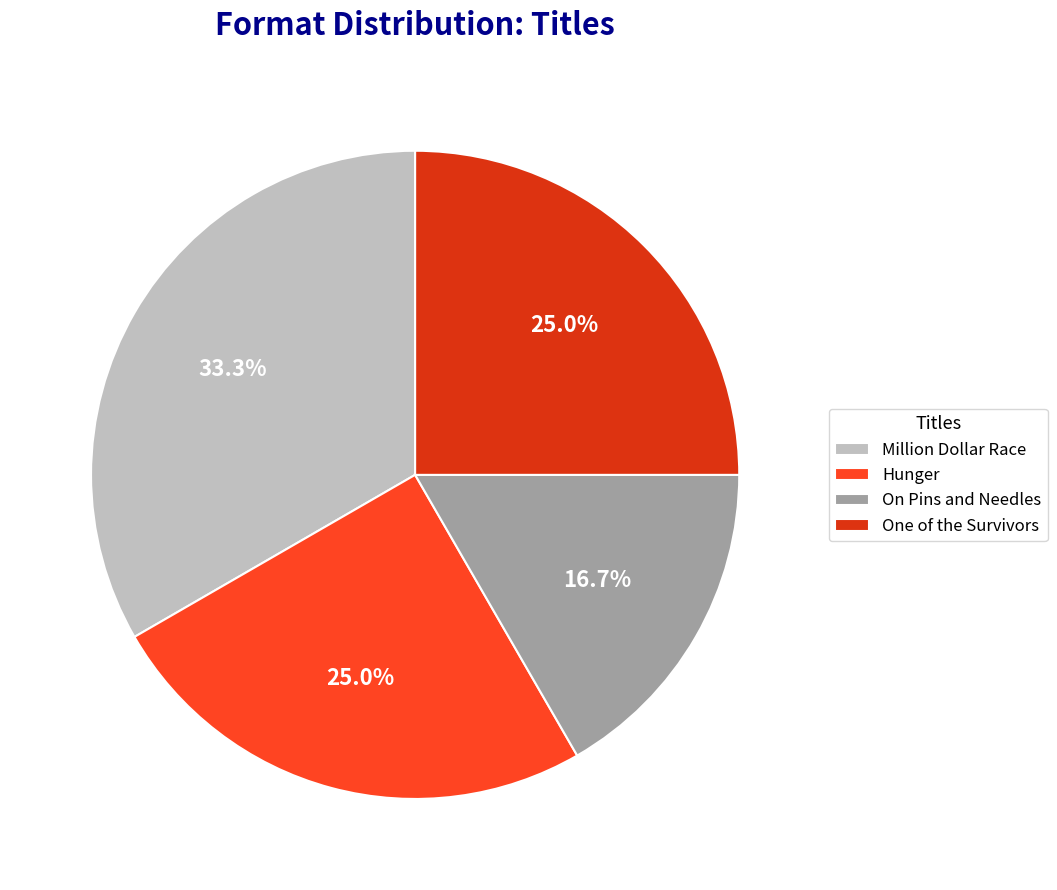

Between On Pins and Needles and One of the Survivors, which is larger?

One of the Survivors